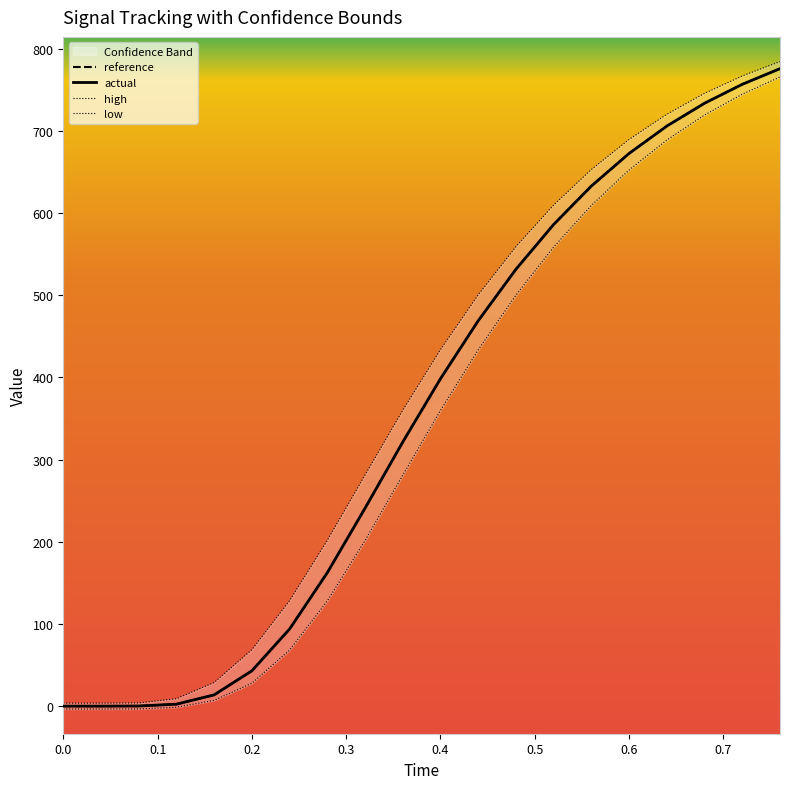

True or false: reference has a value of 672.4 at 0.6.

True